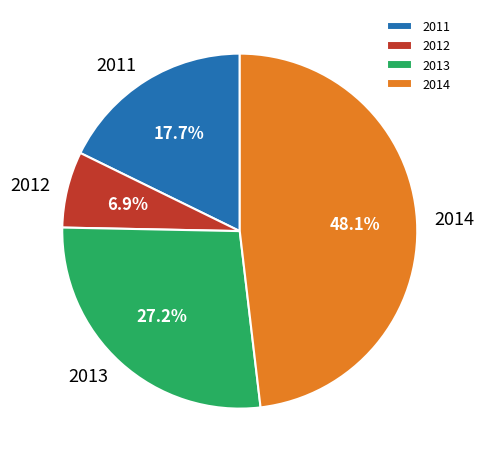

To the nearest percent, what portion does 2012 represent?

7%